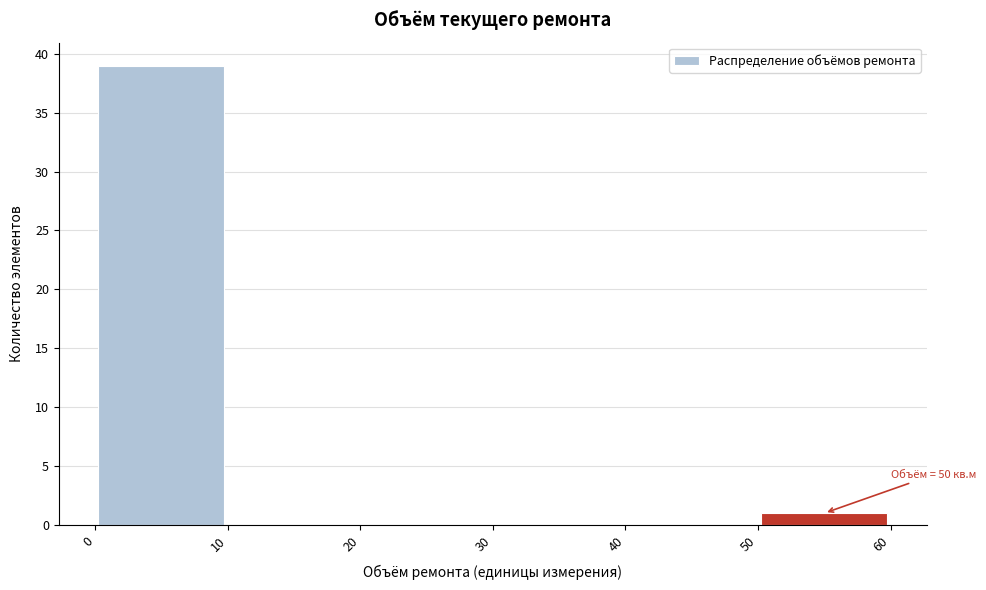

Over which range of the x-axis is the bar tallest?

0 to 10